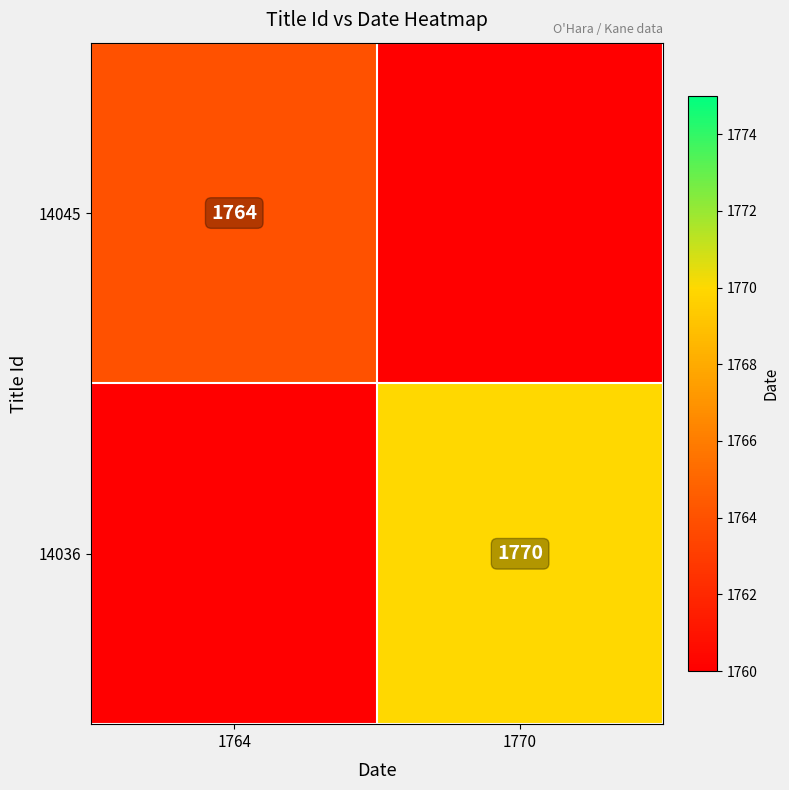

What is the total value across all series at 1764?

3514